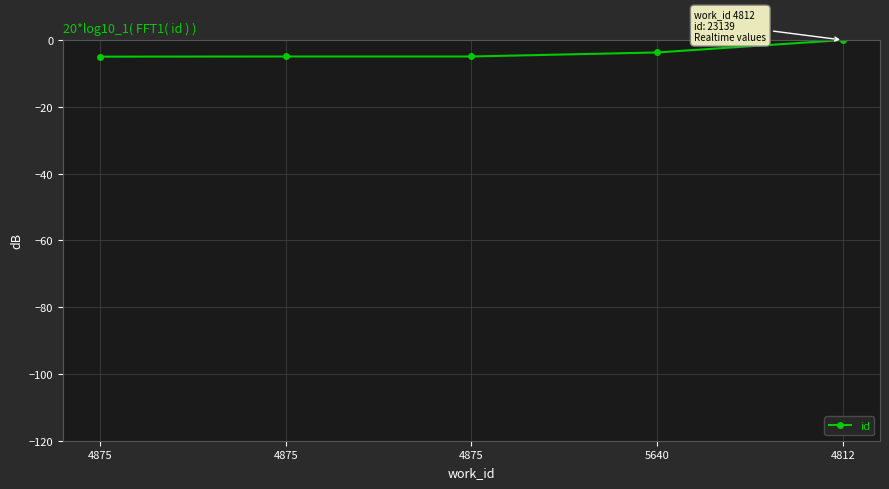

Which label corresponds to the smallest value in the chart?

4875